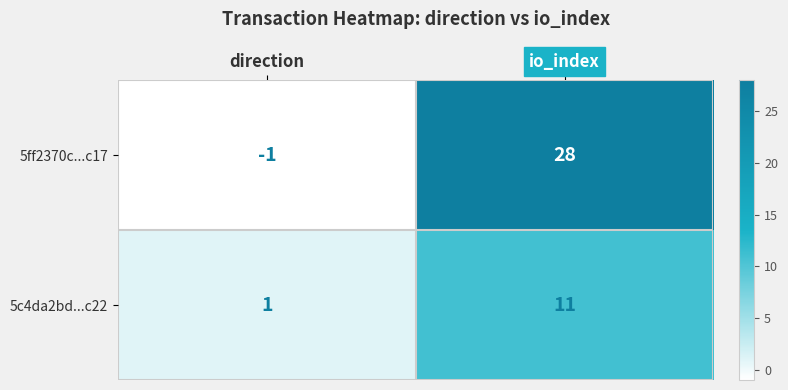

Which category has the highest value across all series?

io_index